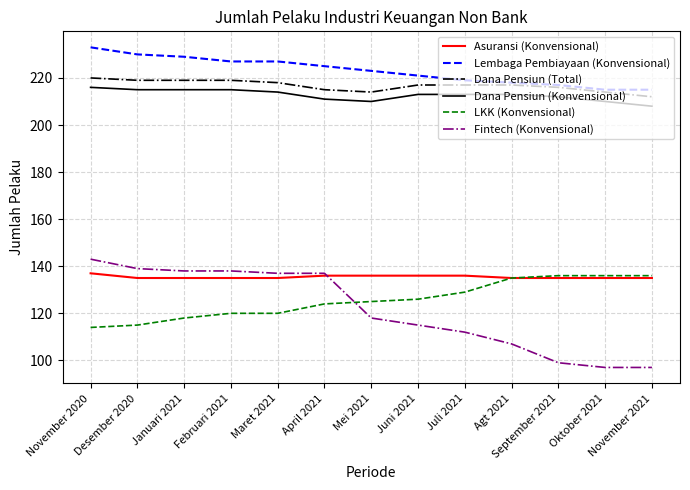

Reading left to right, what are all the values shown in this chart?

Asuransi (Konvensional): November 2020=137	Desember 2020=135	Januari 2021=135	Februari 2021=135	Maret 2021=135	April 2021=136	Mei 2021=136	Juni 2021=136	Juli 2021=136	Agt 2021=135	September 2021=135	Oktober 2021=135	November 2021=135
Lembaga Pembiayaan (Konvensional): November 2020=233	Desember 2020=230	Januari 2021=229	Februari 2021=227	Maret 2021=227	April 2021=225	Mei 2021=223	Juni 2021=221	Juli 2021=219	Agt 2021=218	September 2021=217	Oktober 2021=215	November 2021=215
Dana Pensiun (Total): November 2020=220	Desember 2020=219	Januari 2021=219	Februari 2021=219	Maret 2021=218	April 2021=215	Mei 2021=214	Juni 2021=217	Juli 2021=217	Agt 2021=217	September 2021=216	Oktober 2021=214	November 2021=212
Dana Pensiun (Konvensional): November 2020=216	Desember 2020=215	Januari 2021=215	Februari 2021=215	Maret 2021=214	April 2021=211	Mei 2021=210	Juni 2021=213	Juli 2021=213	Agt 2021=213	September 2021=212	Oktober 2021=210	November 2021=208
LKK (Konvensional): November 2020=114	Desember 2020=115	Januari 2021=118	Februari 2021=120	Maret 2021=120	April 2021=124	Mei 2021=125	Juni 2021=126	Juli 2021=129	Agt 2021=135	September 2021=136	Oktober 2021=136	November 2021=136
Fintech (Konvensional): November 2020=143	Desember 2020=139	Januari 2021=138	Februari 2021=138	Maret 2021=137	April 2021=137	Mei 2021=118	Juni 2021=115	Juli 2021=112	Agt 2021=107	September 2021=99	Oktober 2021=97	November 2021=97